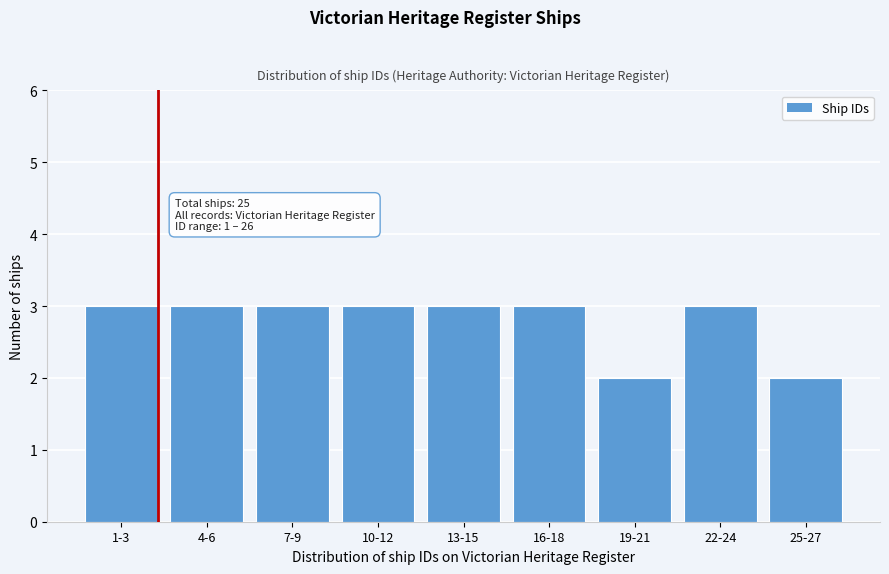

Reading right to left, list all the values displayed in this chart.

25-27=2	22-24=3	19-21=2	16-18=3	13-15=3	10-12=3	7-9=3	4-6=3	1-3=3